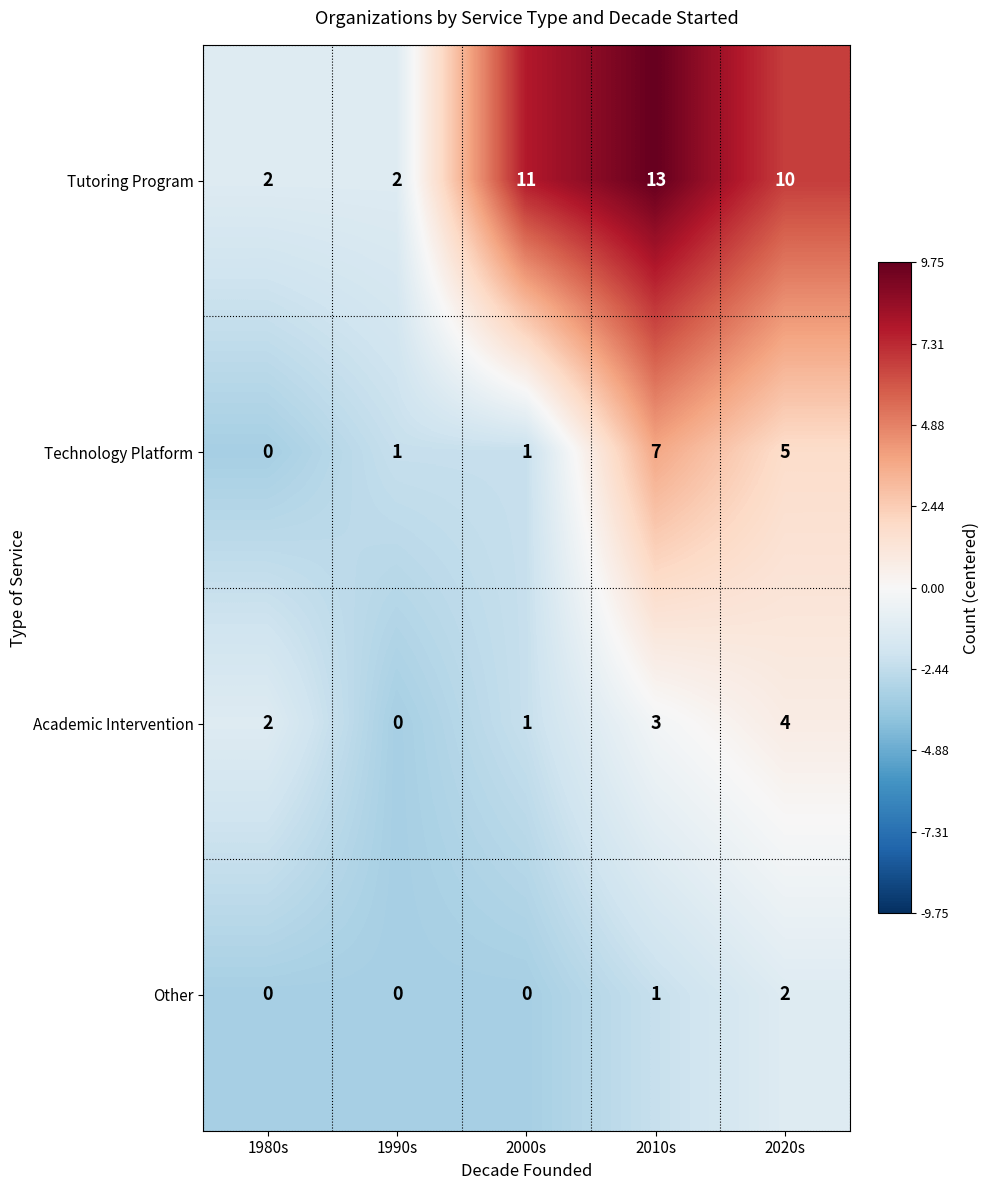

Reading left to right, extract all data points from this chart.

Tutoring Program: 1980s=2	1990s=2	2000s=11	2010s=13	2020s=10
Technology Platform: 1980s=0	1990s=1	2000s=1	2010s=7	2020s=5
Academic Intervention: 1980s=2	1990s=0	2000s=1	2010s=3	2020s=4
Other: 1980s=0	1990s=0	2000s=0	2010s=1	2020s=2